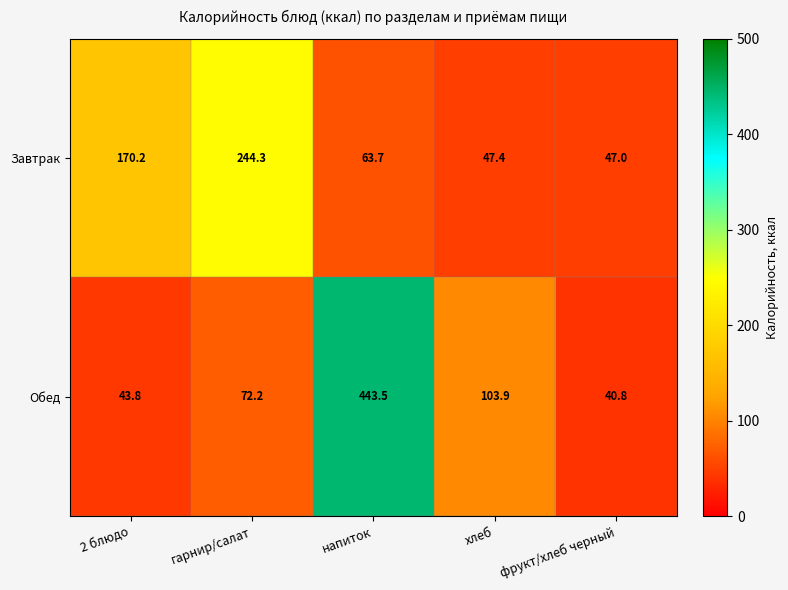

List the series in order of their peak value, lowest first.

Завтрак, Обед